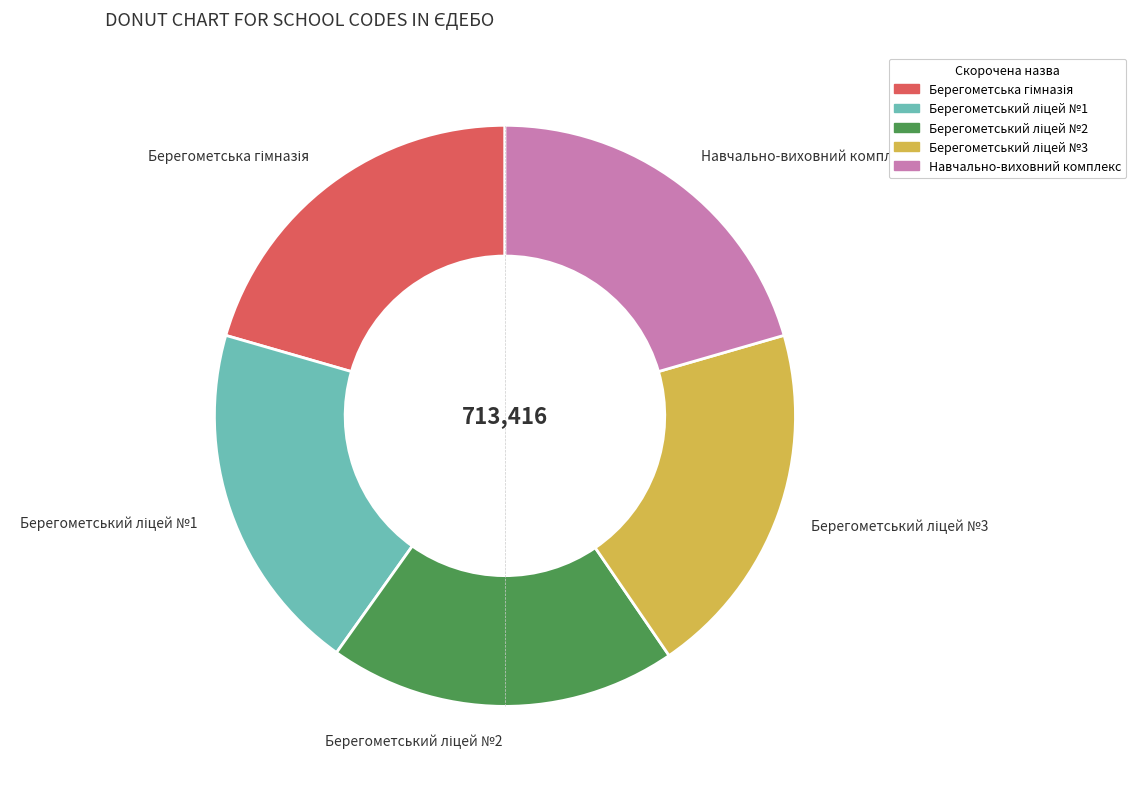

Does Навчально-виховний комплекс account for over 50% of the chart?

No